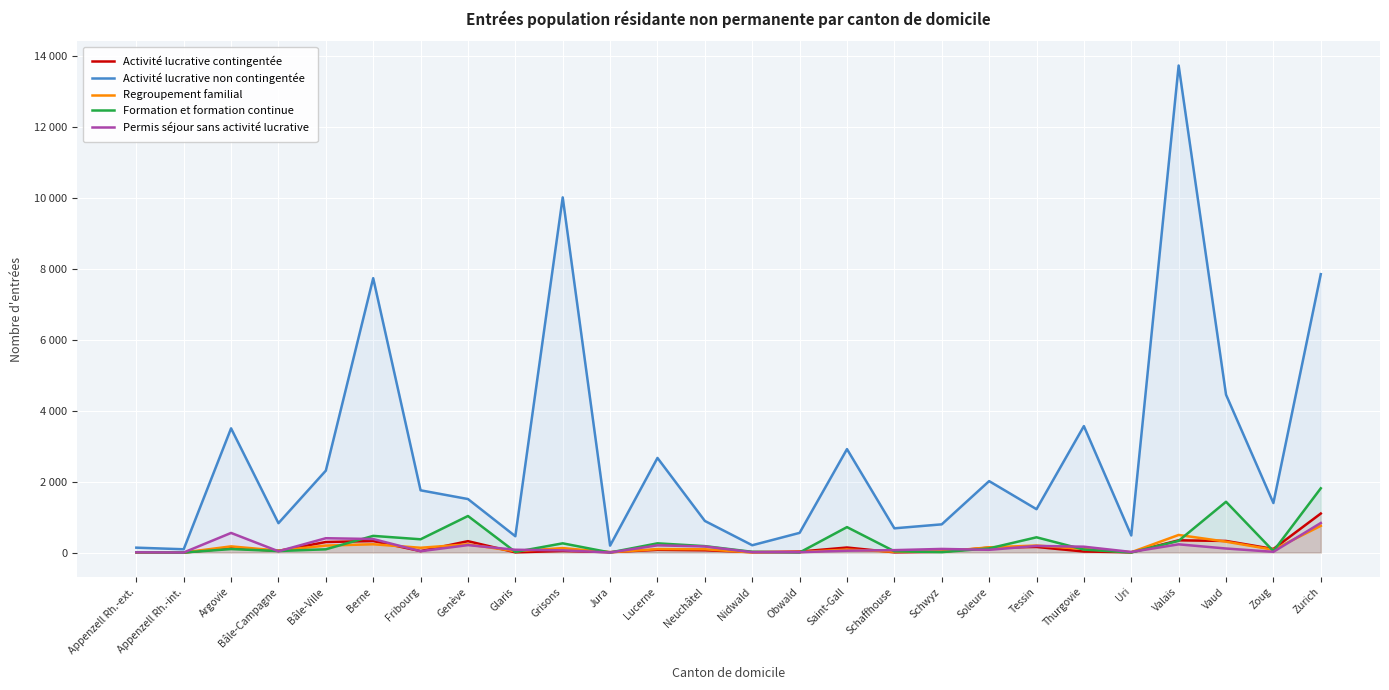

Rank the categories by Permis séjour sans activité lucrative value from lowest to highest.

Appenzell Rh.-int., Jura, Appenzell Rh.-ext., Nidwald, Obwald, Uri, Zoug, Bâle-Campagne, Fribourg, Saint-Gall, Grisons, Schaffhouse, Soleure, Glaris, Schwyz, Vaud, Thurgovie, Neuchâtel, Tessin, Lucerne, Genève, Valais, Berne, Bâle-Ville, Argovie, Zurich